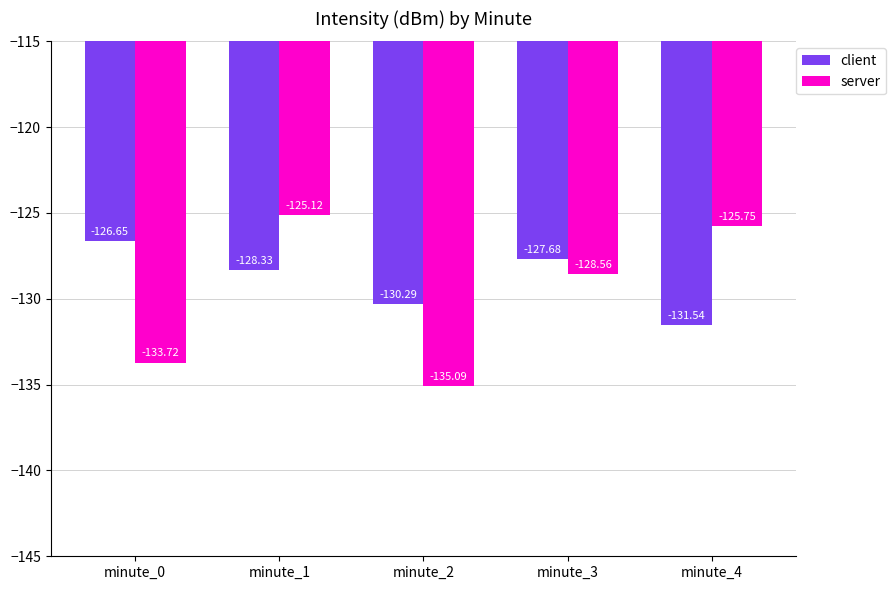

Which series changed the most between minute_3 and minute_4?

client